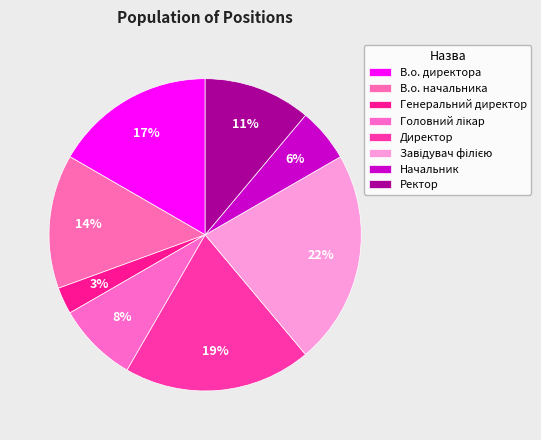

Count the number of slices in the pie.

8